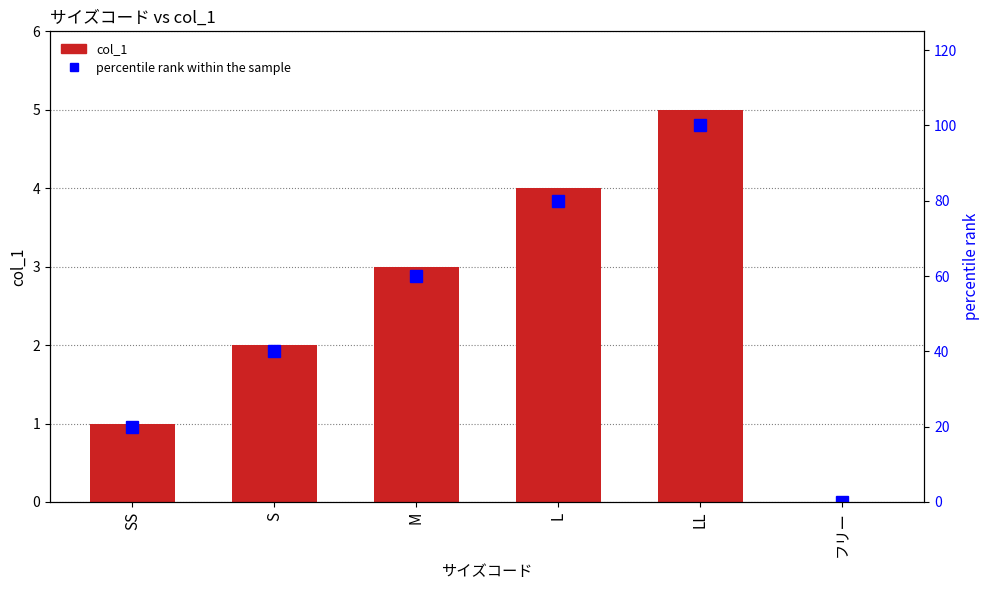

What are all the series names shown in the legend?

col_1, percentile rank within the sample